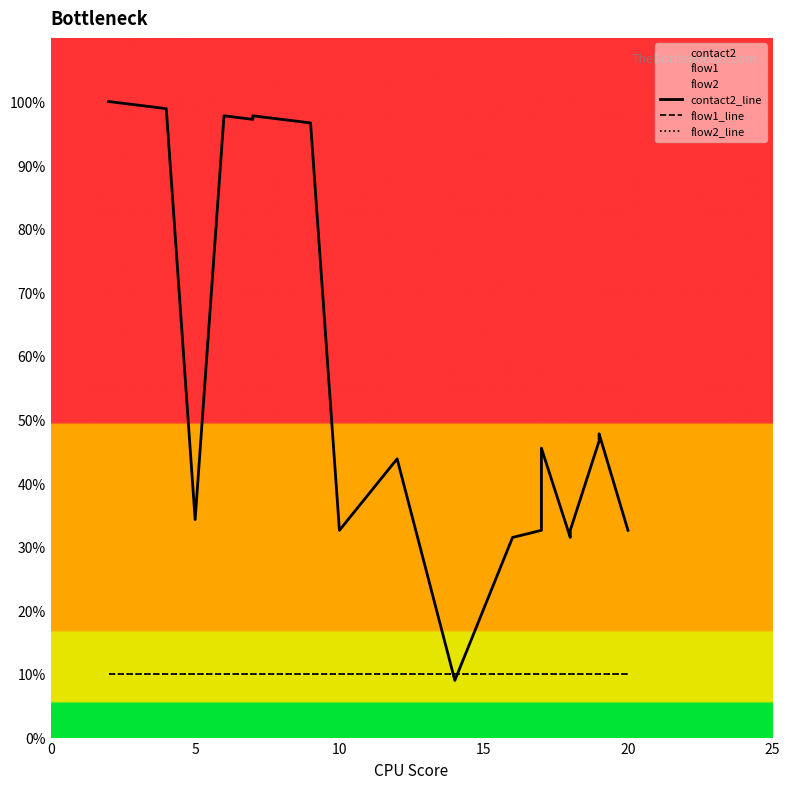

What is the difference between the maximum and minimum values in the contact2_line series?

91.0